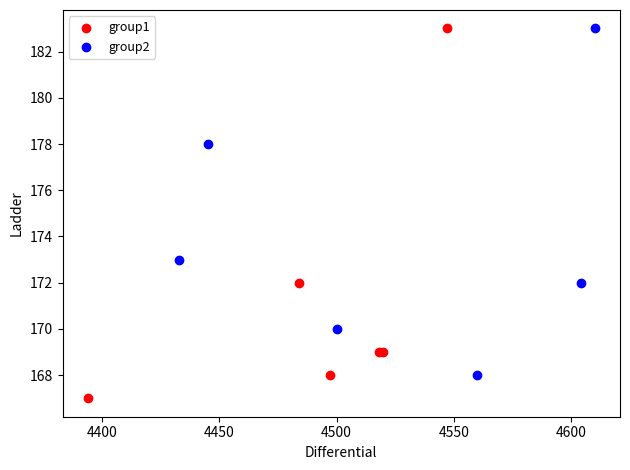

Which series has the widest spread of Y values?

group1